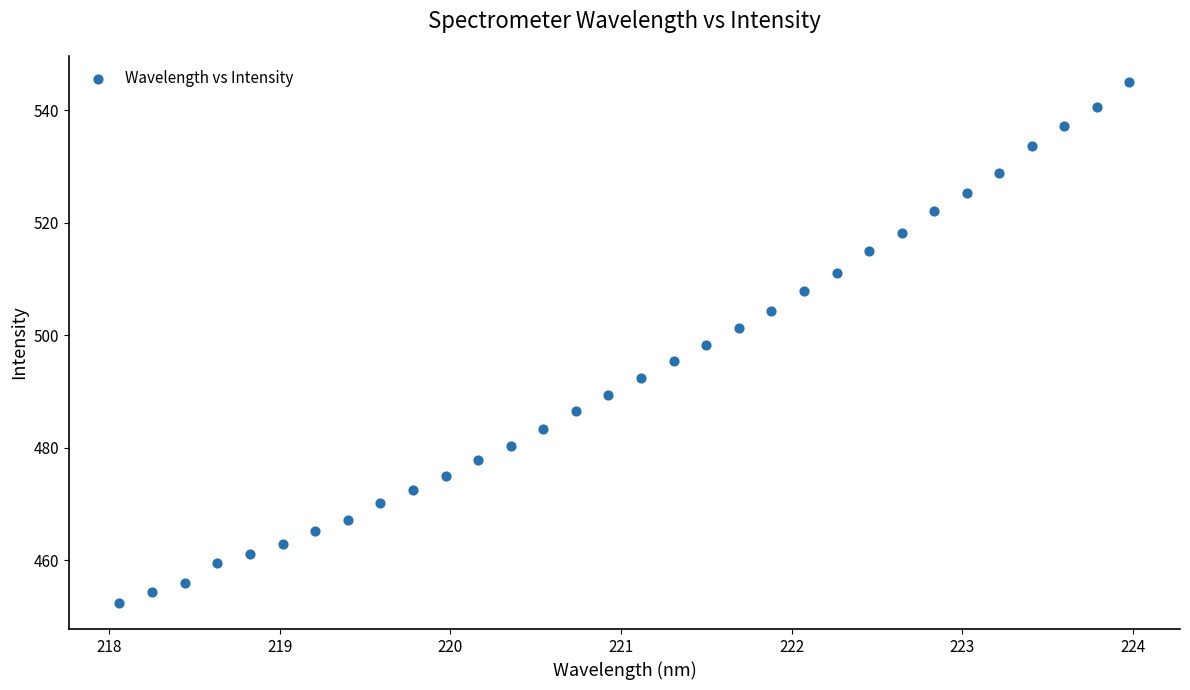

What is the range of Y values (max minus min)?

92.6